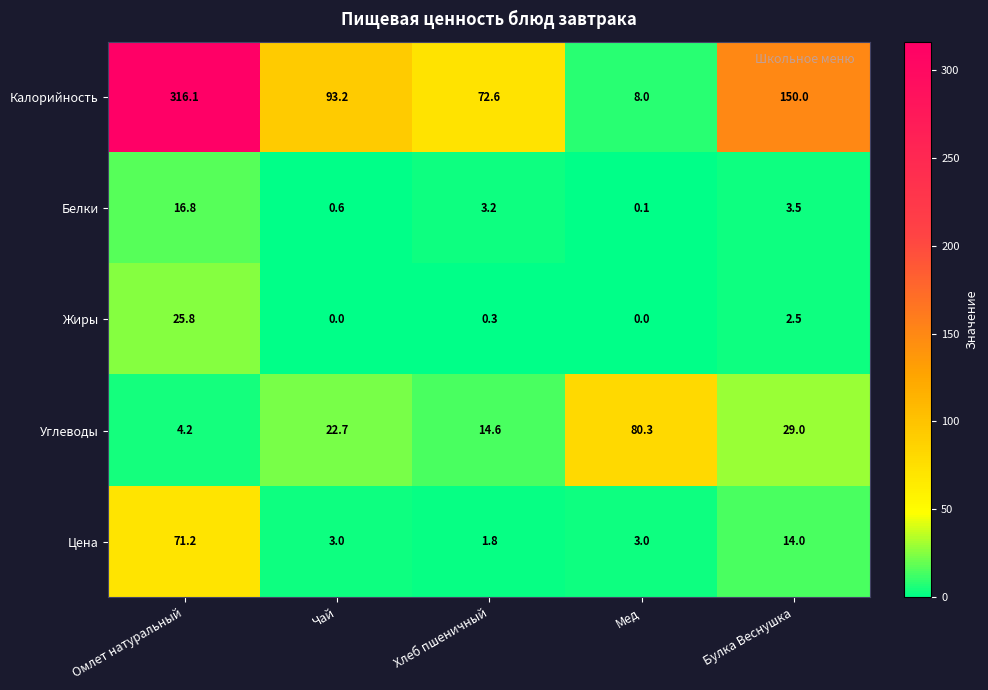

What is the sum of all Белки values?

24.2